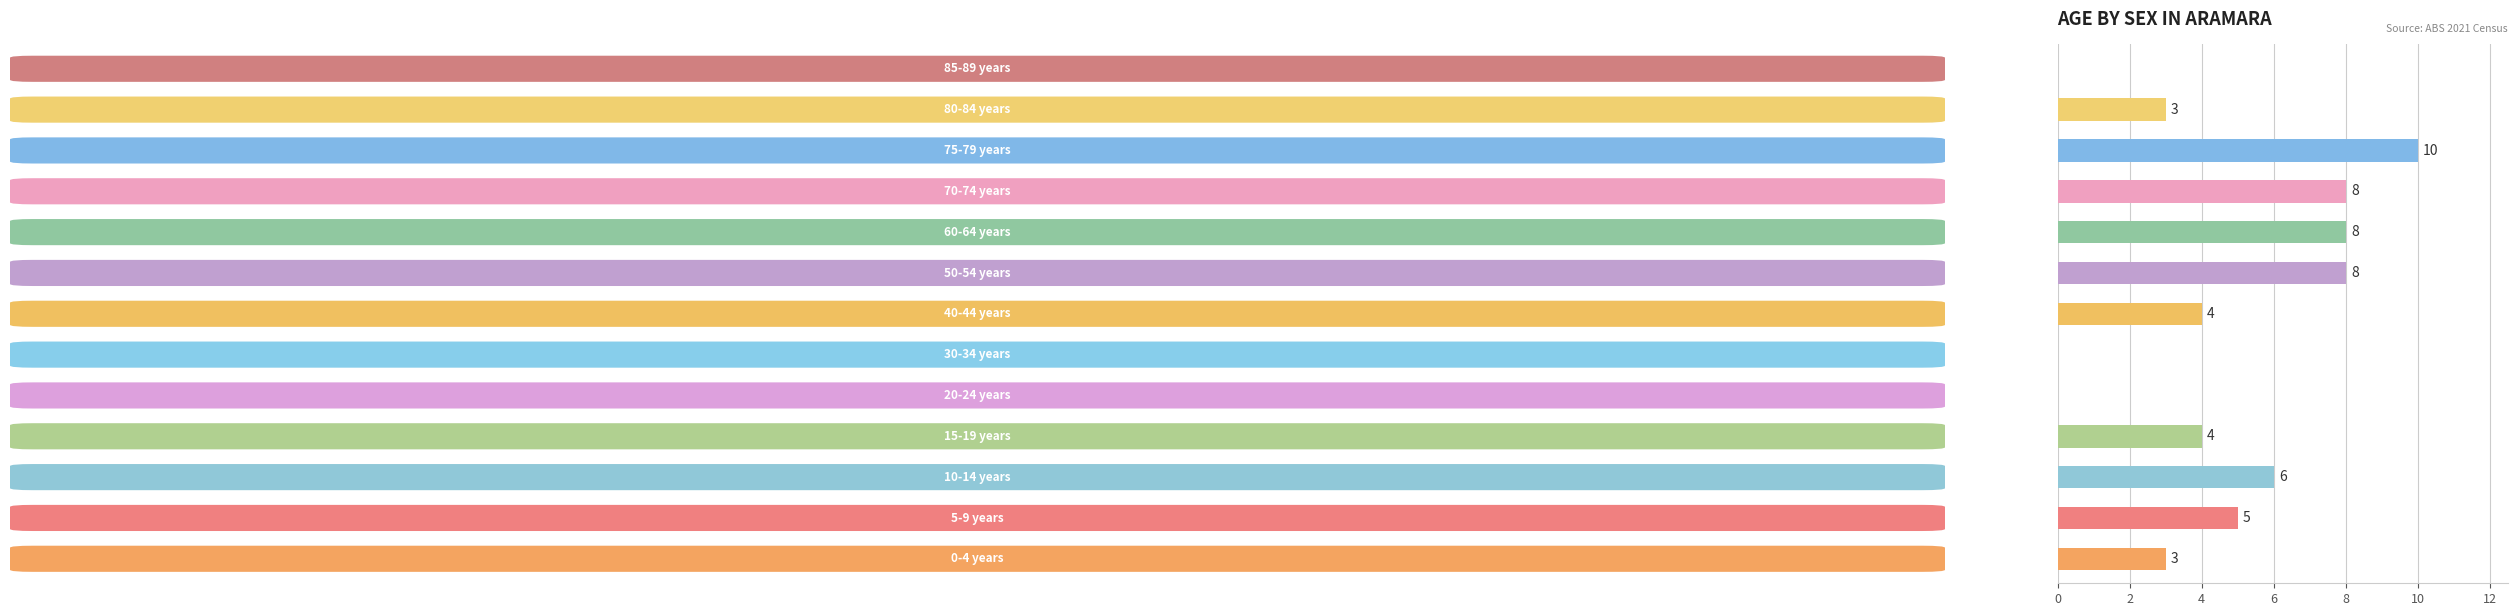

How many categories are shown in the chart?

13